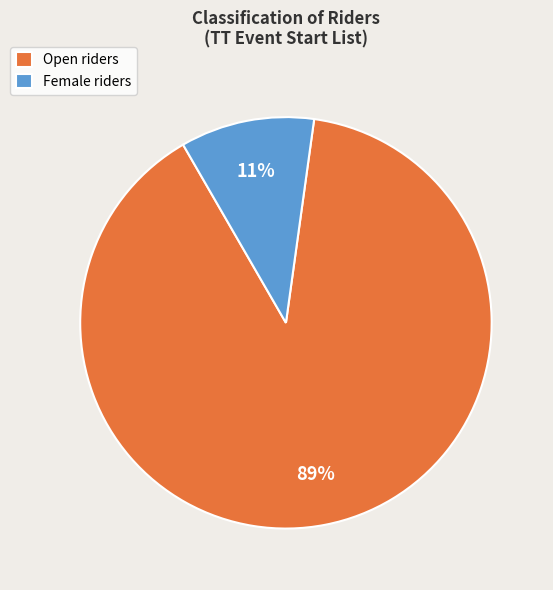

How many segments does this pie chart have?

2